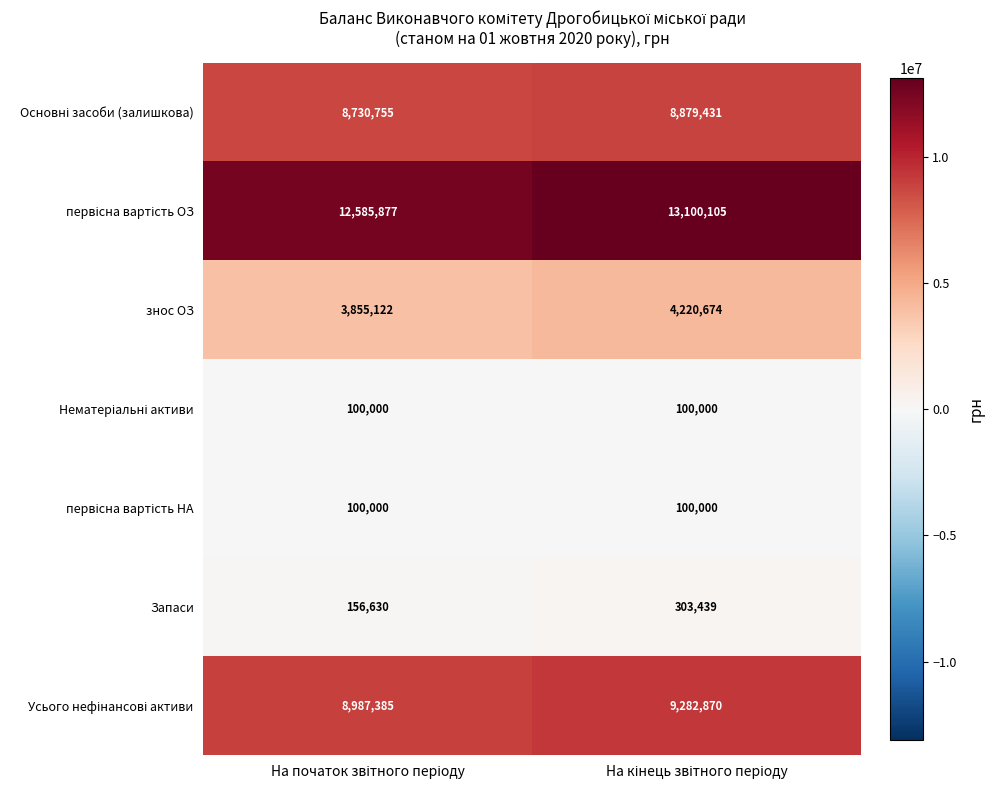

What is the greatest value displayed?

13100105